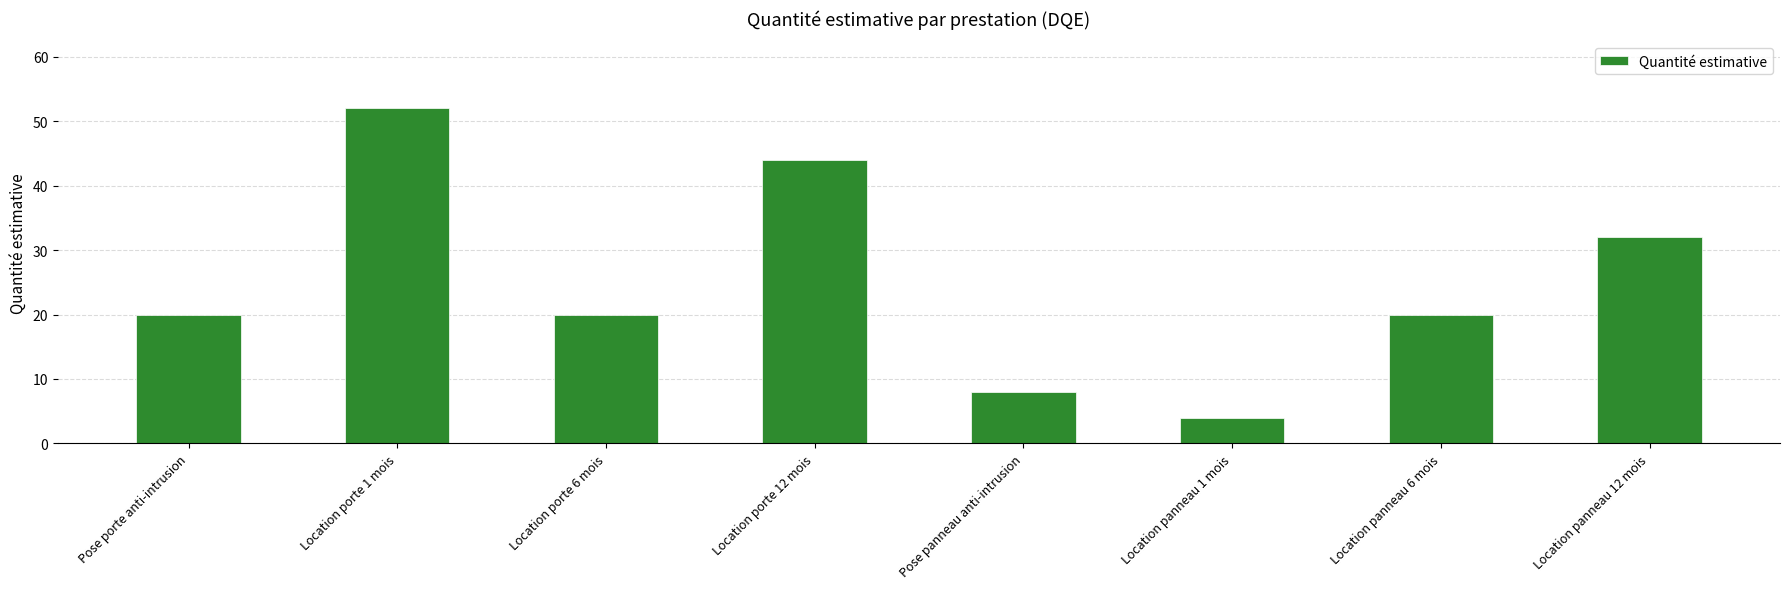

What is the minimum value shown in the chart?

4